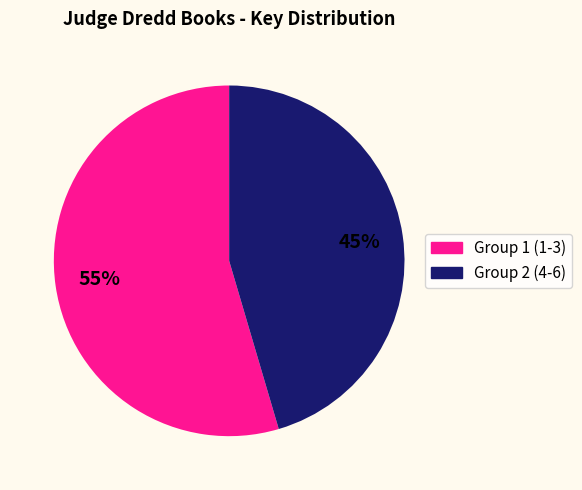

What is the majority slice?

Group 1 (1-3)